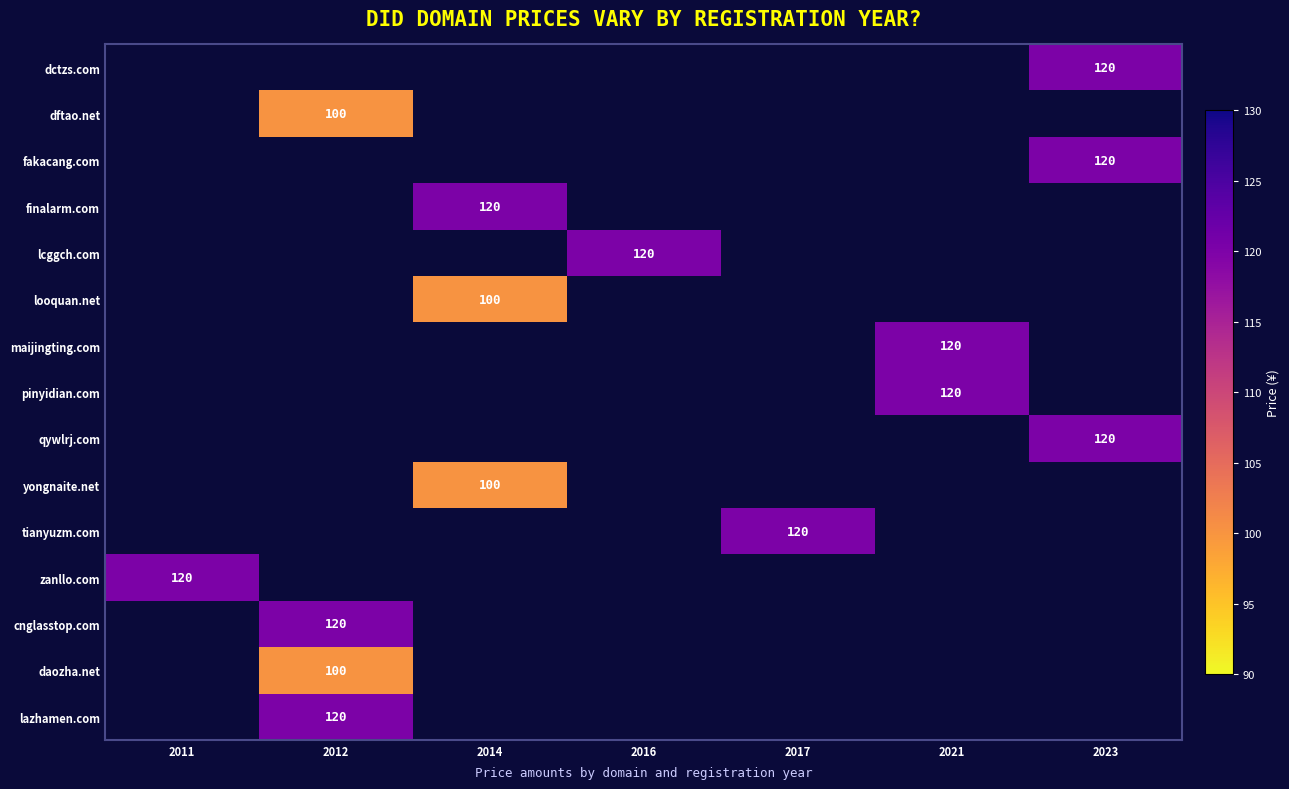

True or false: tianyuzm.com has a value of 120 at 2017.

True